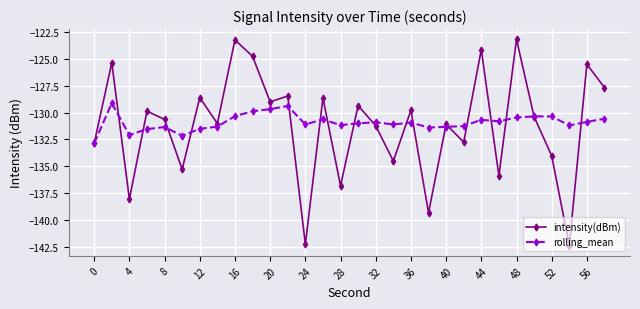

Rank the series by their maximum value, from lowest to highest.

rolling_mean, intensity(dBm)